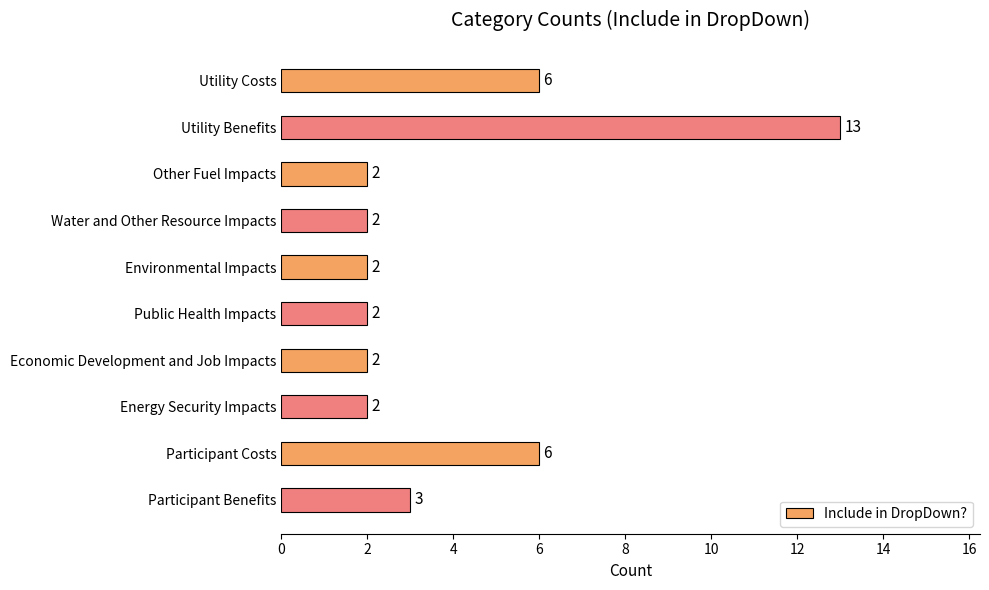

What is the difference between the second highest and second lowest values?

4